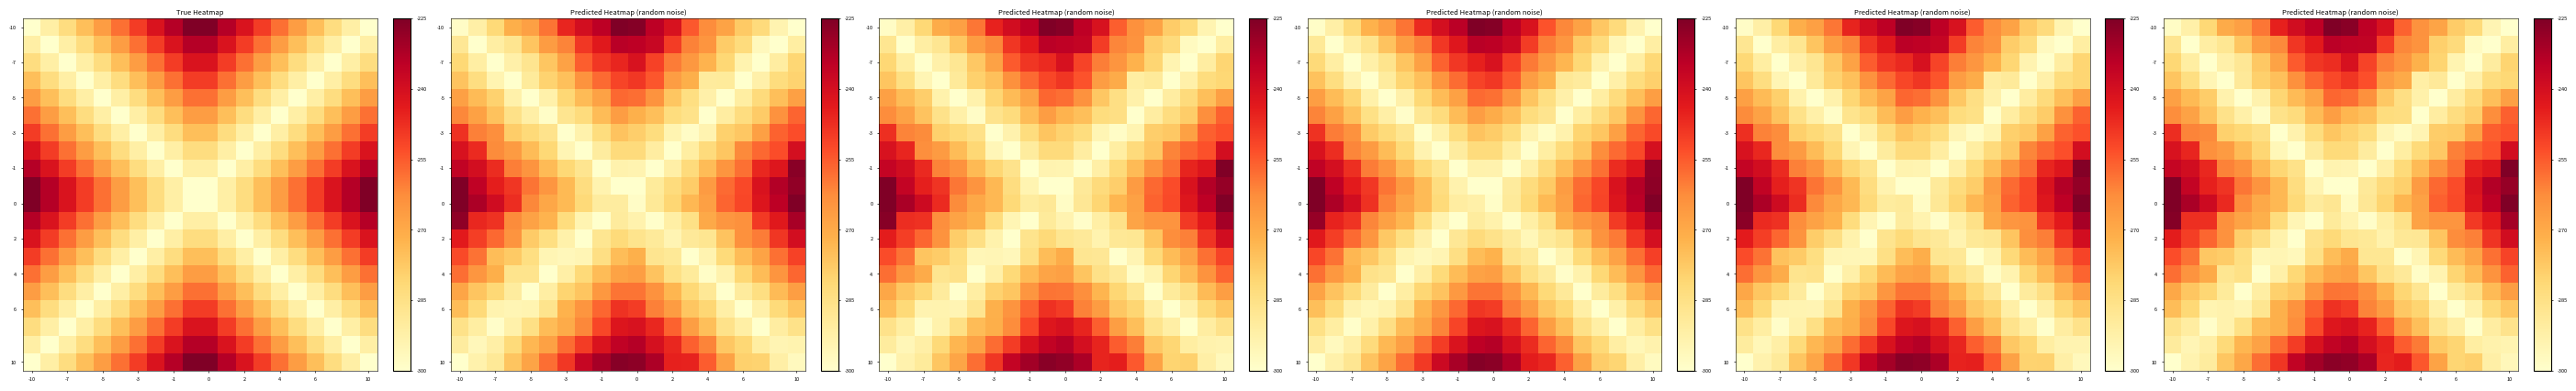

How many data points in -10 are less than -263?

11